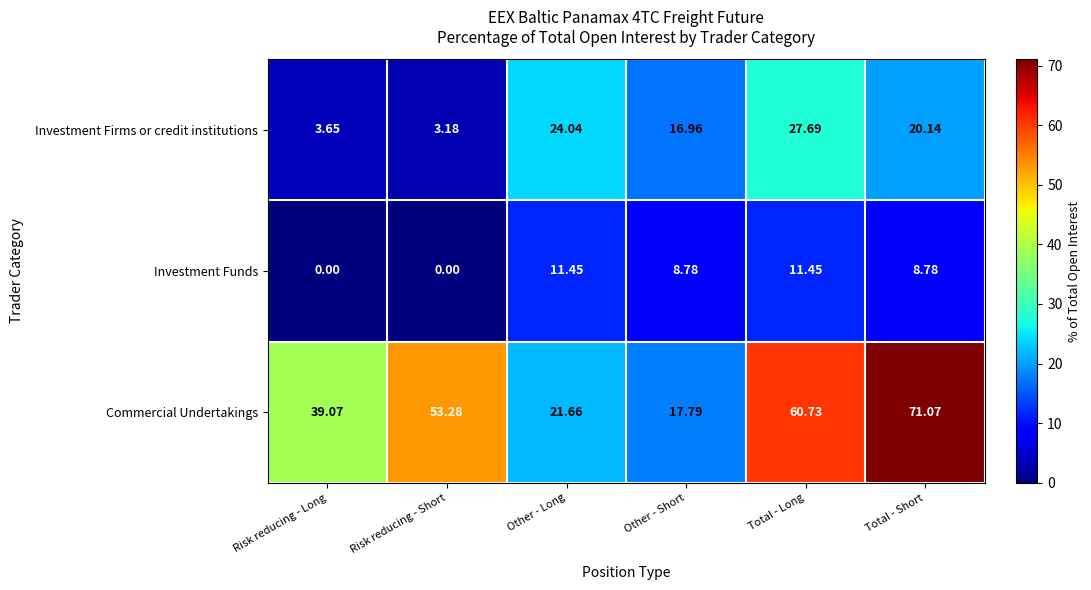

How many categories are shown in the chart?

6